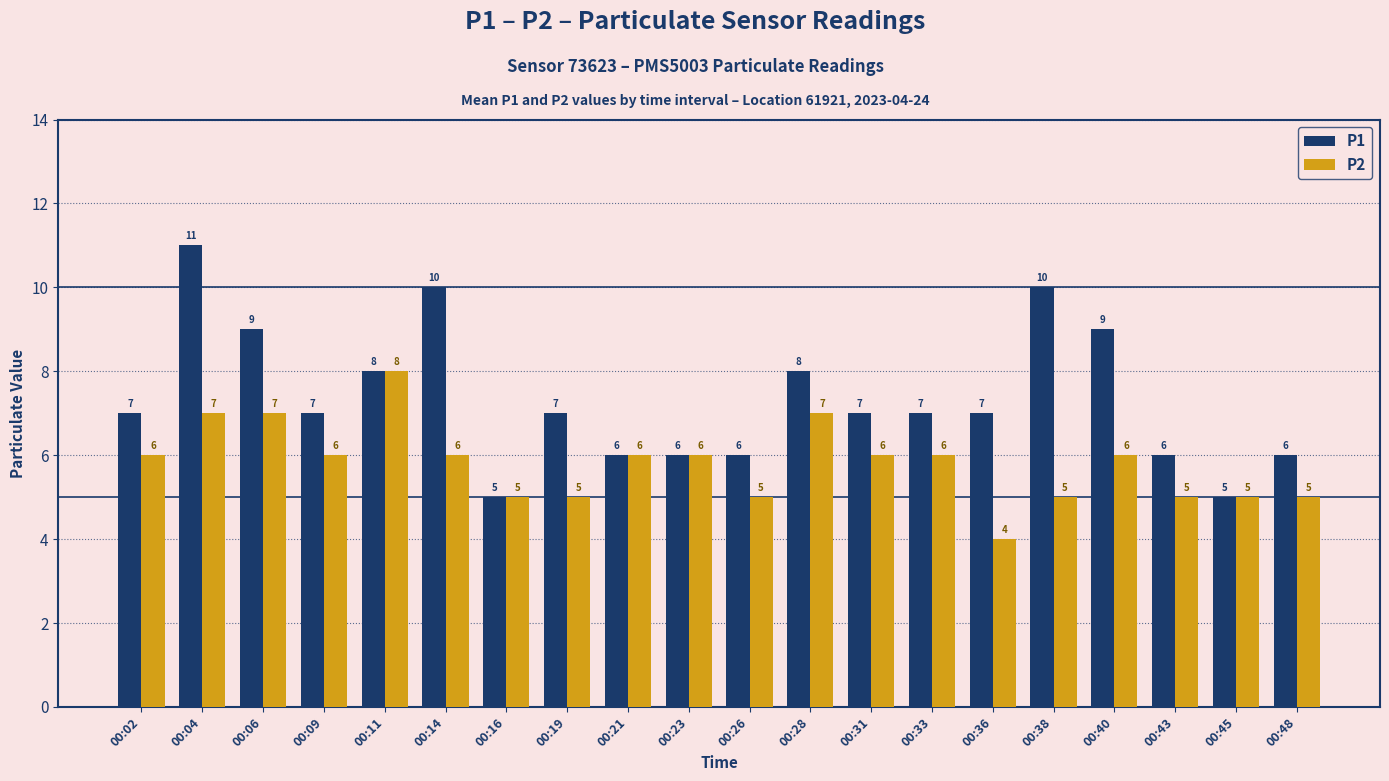

How many P1 values are between 6 and 9?

15